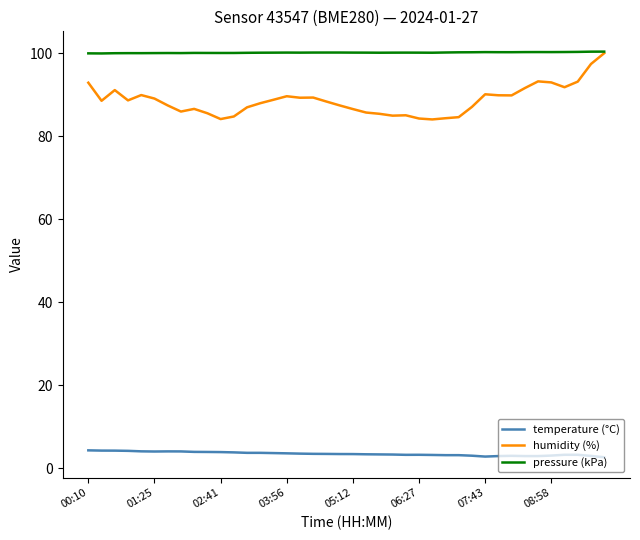

What is the maximum value for pressure (kPa)?

100.4